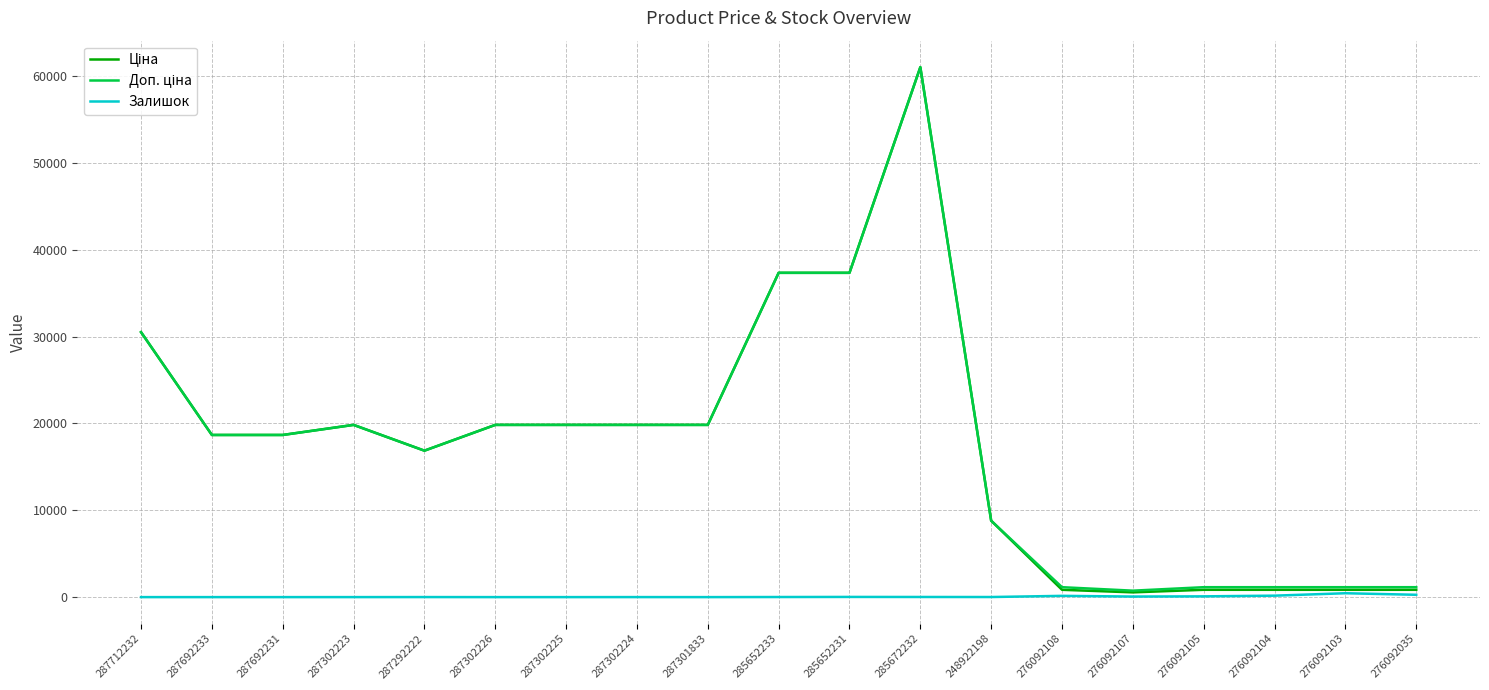

True or false: Залишок has a value of 64.0 at 276092107.

True